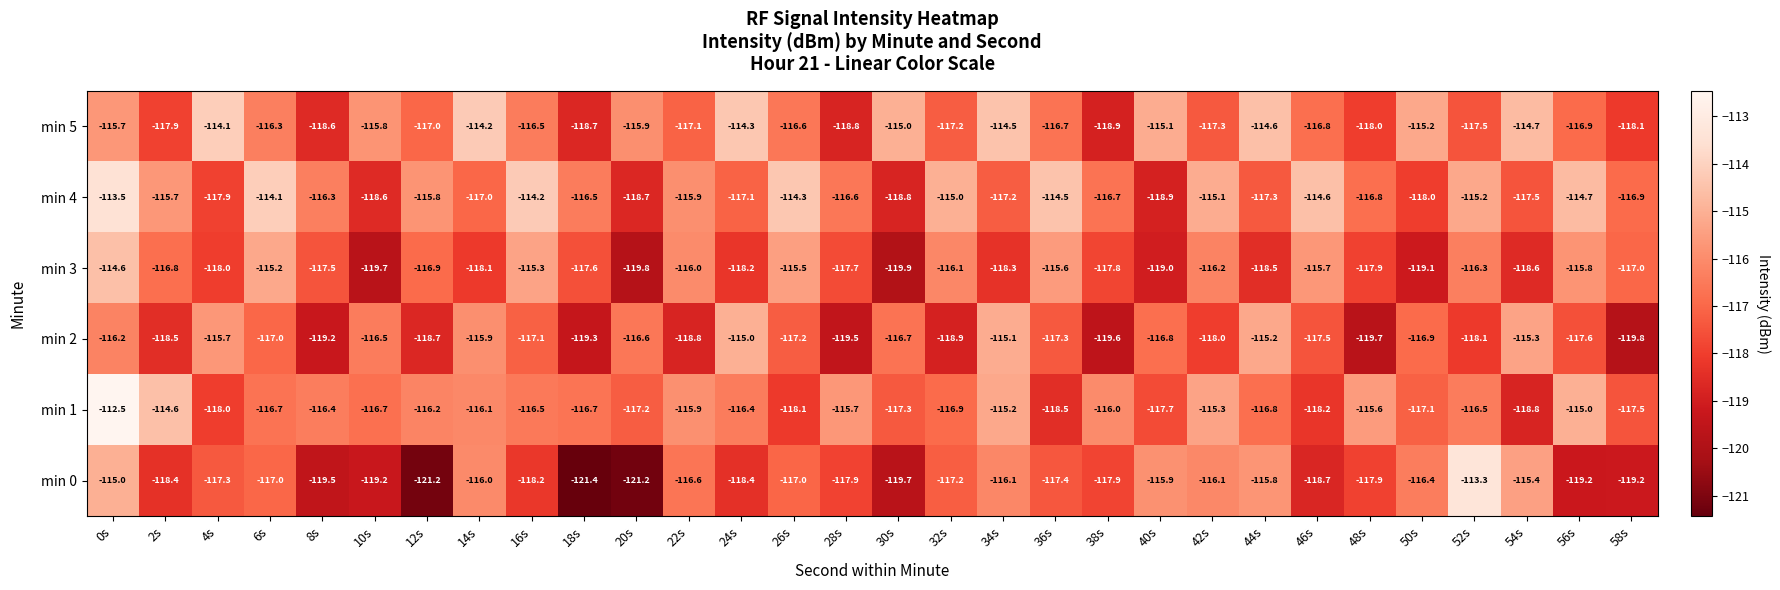

What is the difference between the highest and lowest values at 38s?

3.6